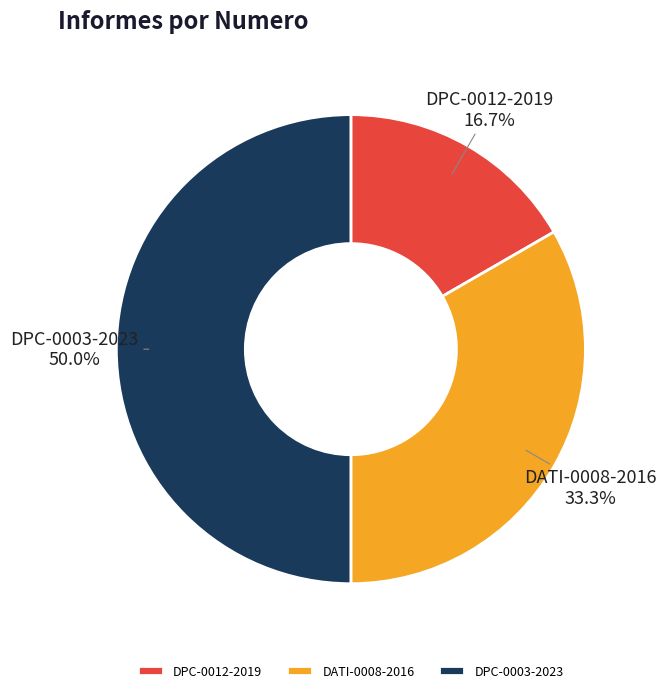

Is it true that DPC-0012-2019 is 17% of the pie?

True